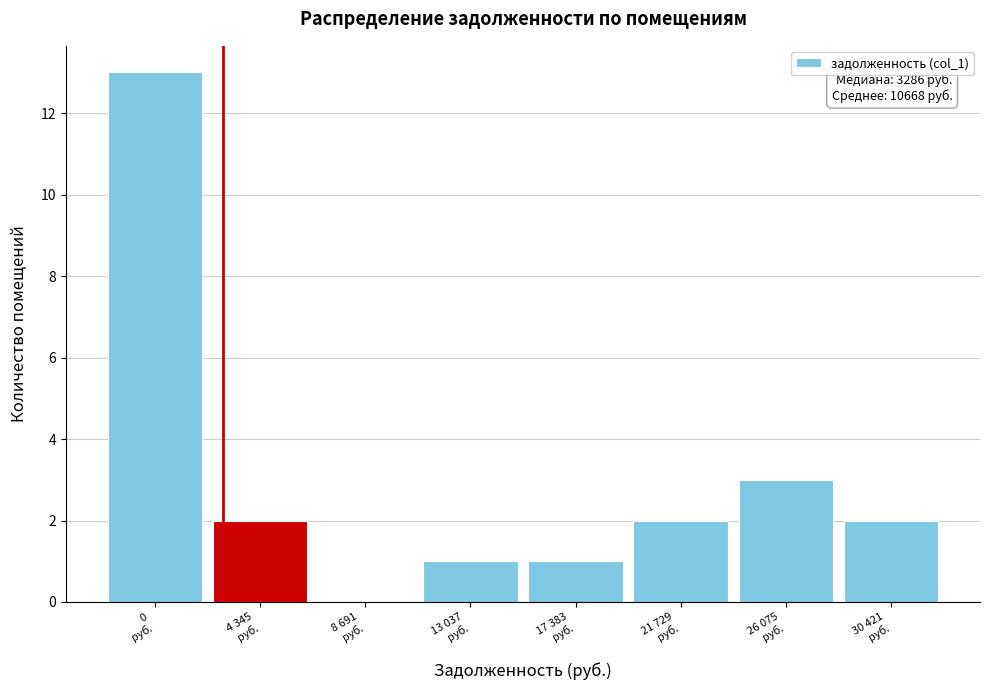

What is the greatest value displayed?

13